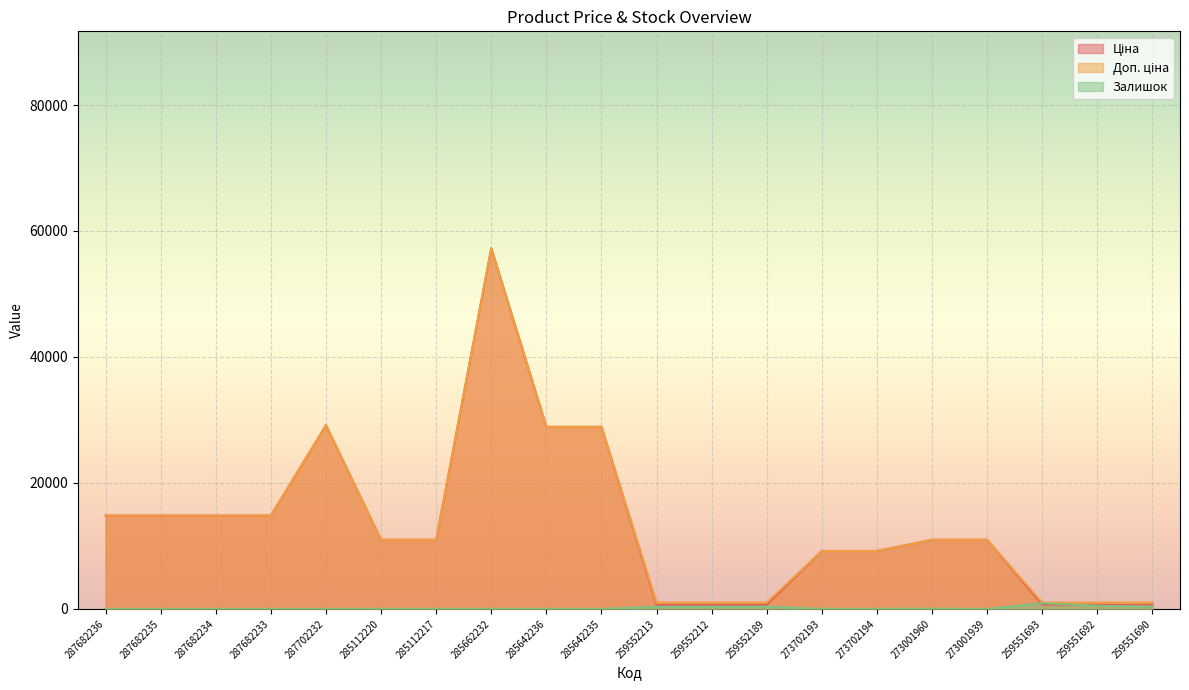

True or false: Залишок has more than 2 interior local peaks.

True